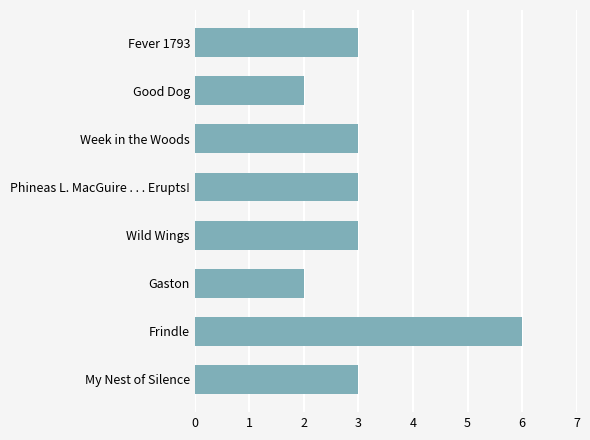

Which has a higher value, Frindle or Good Dog?

Frindle